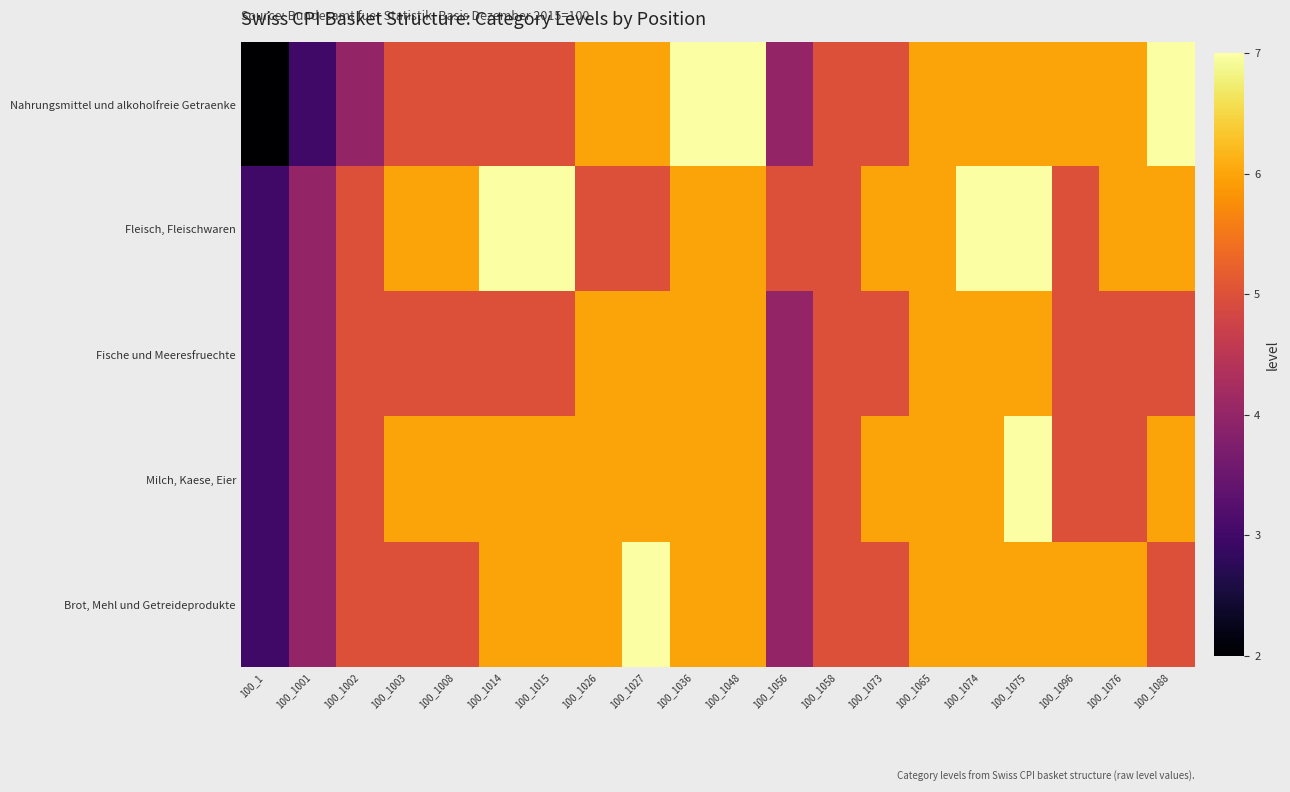

Which series has the largest total across all categories?

Fleisch, Fleischwaren